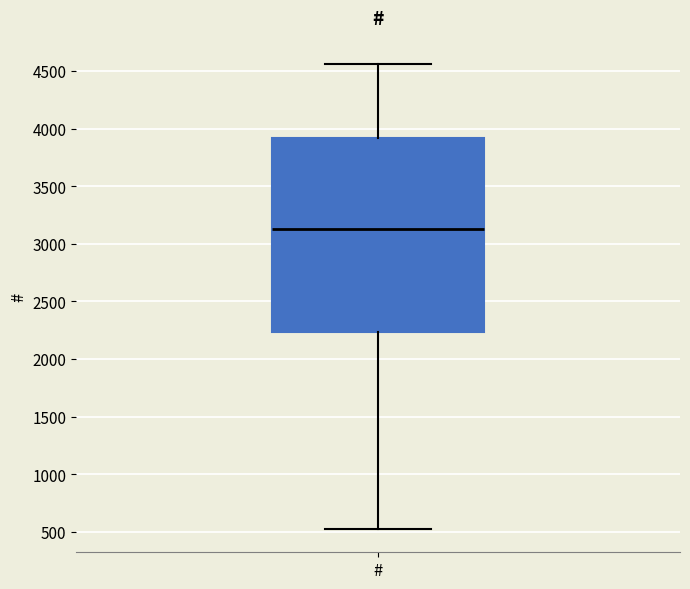

Transcribe this box plot: give where the median line is, the range the box spans, and where the two whiskers end, as read against the y-axis. The values are not printed on the chart, so give them approximately, as read against the axis.

median 3150, box 2250 to 3900, whiskers 500 to 4550